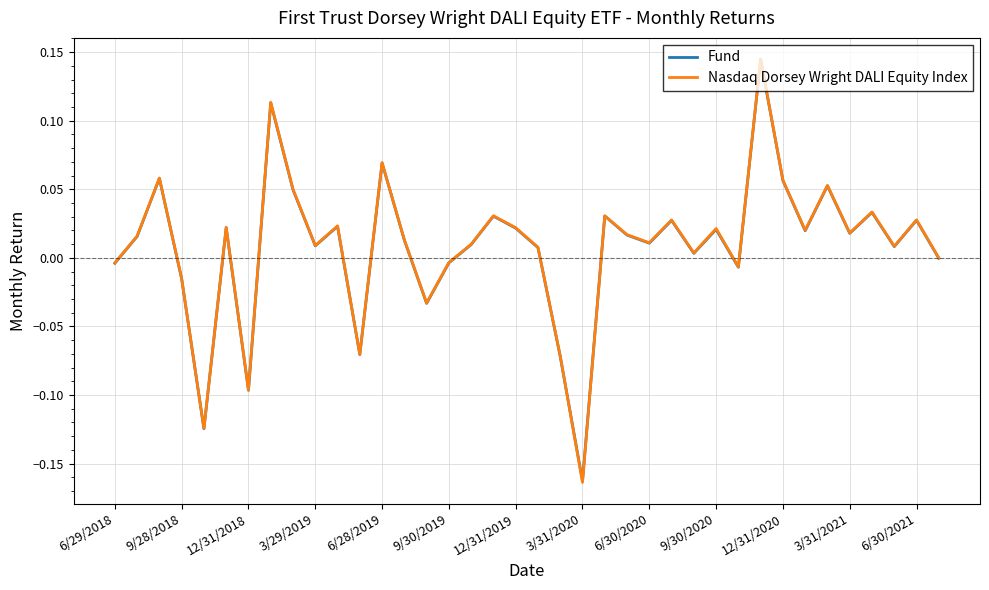

Which series has the largest range (max minus min)?

Nasdaq Dorsey Wright DALI Equity Index